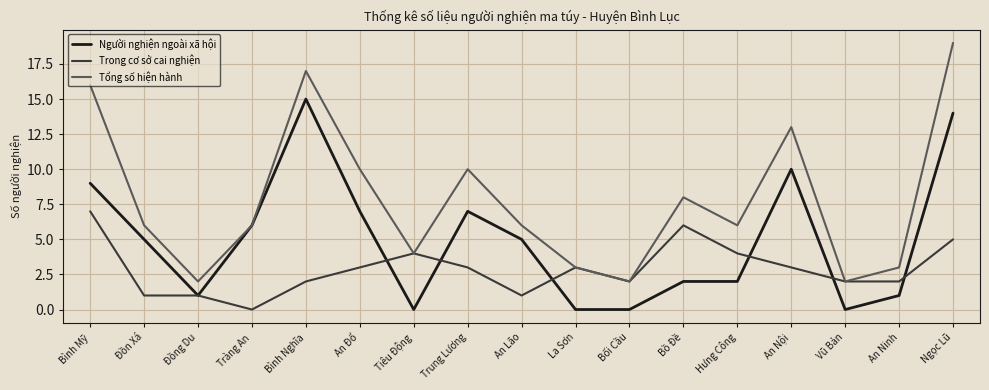

What position from the right is Bối Cầu?

7